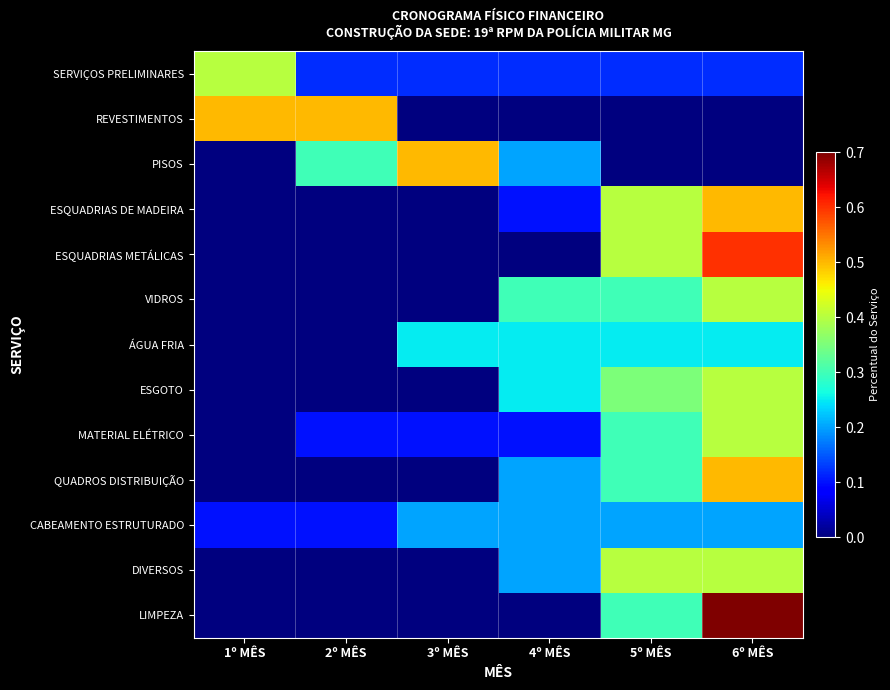

Count the number of data series in this chart.

13